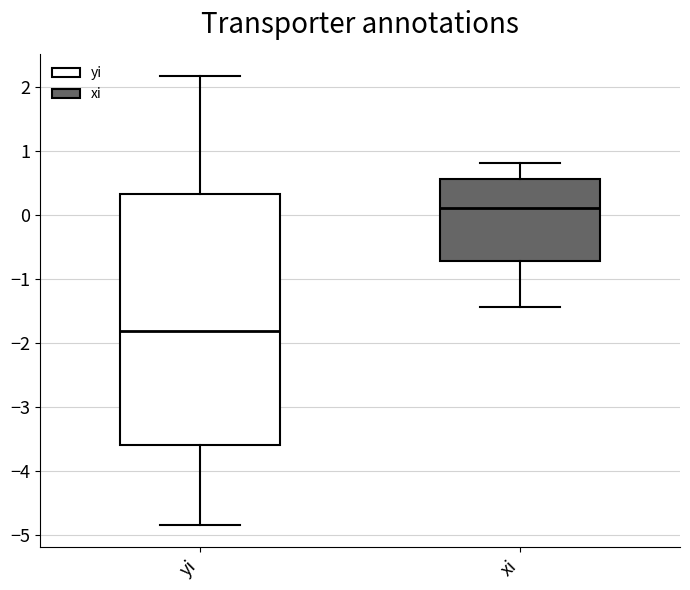

Comparing the boxes themselves (not the whiskers), which one is the tallest?

yi